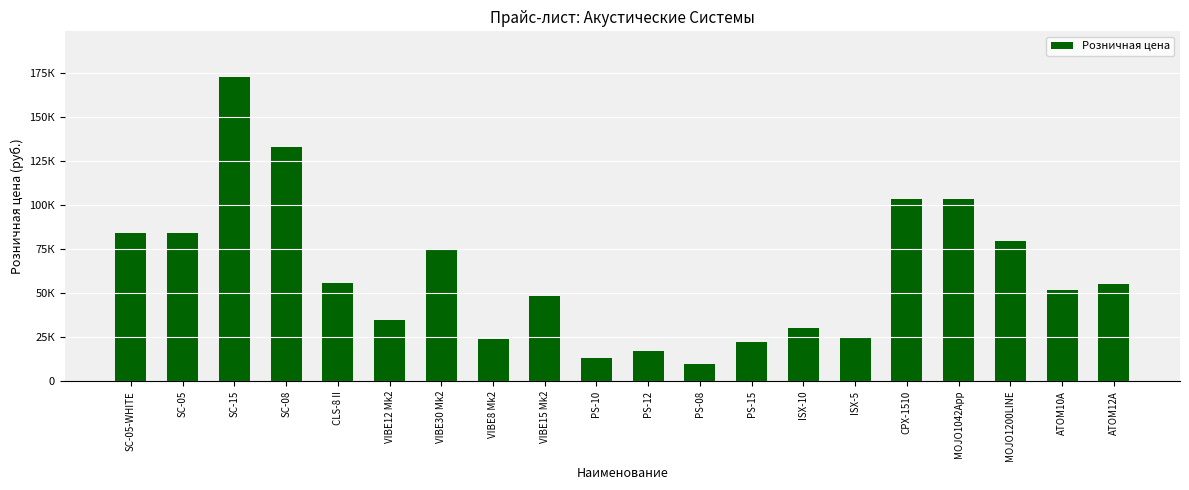

Which category has the highest value across all series?

SC-15